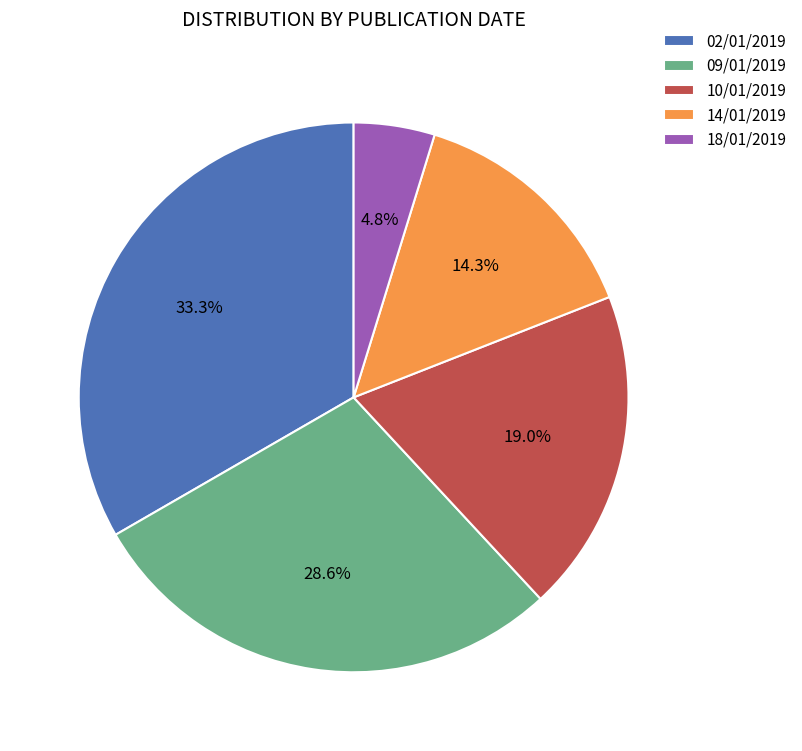

Which slice is the smallest?

18/01/2019